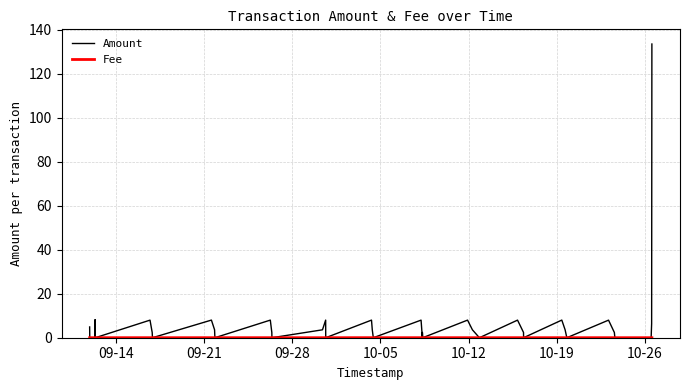

What is the maximum value for Amount?

133.6